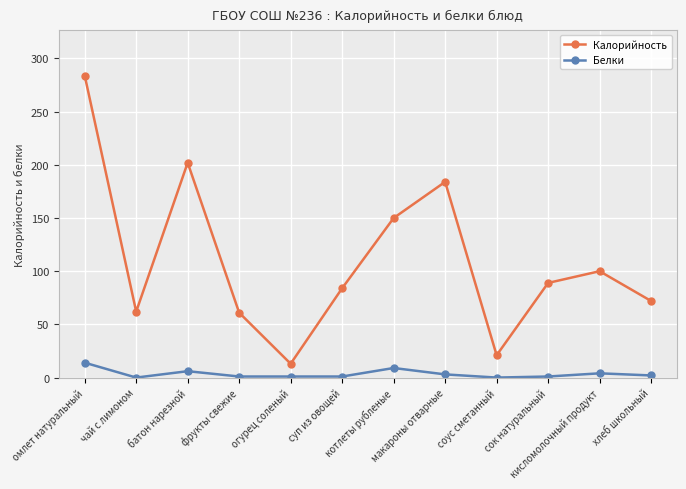

How many lines are shown in the chart?

2